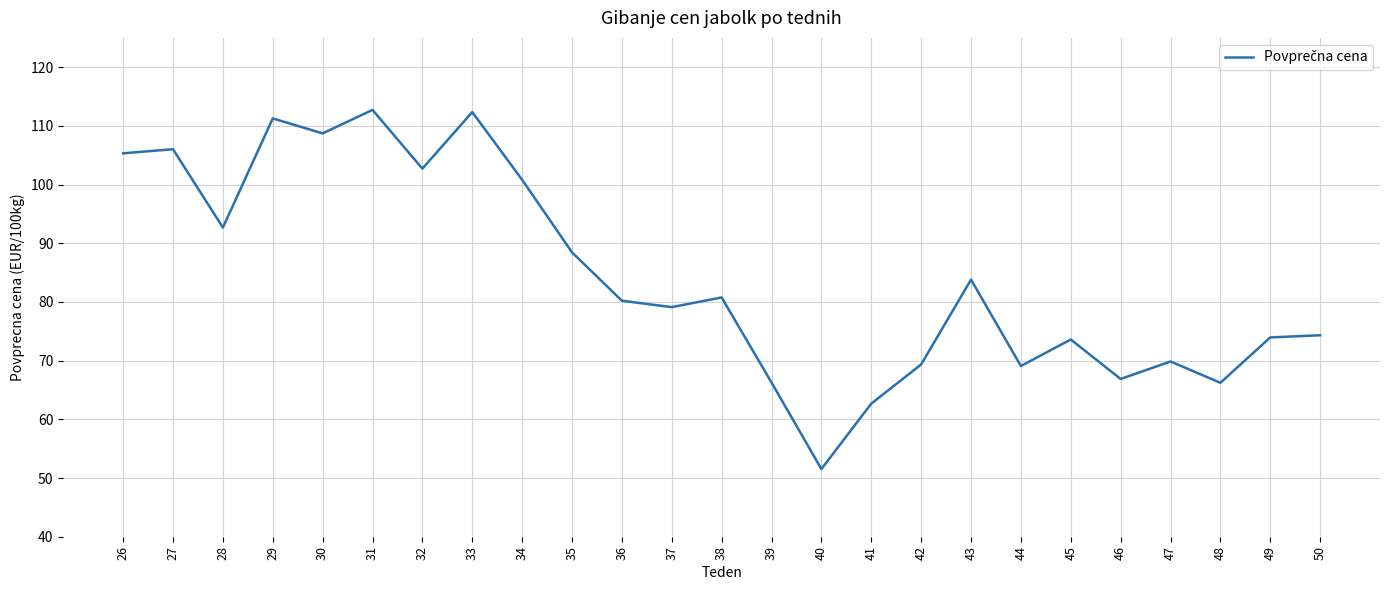

True or false: the data shows 112.7 at 43.

False